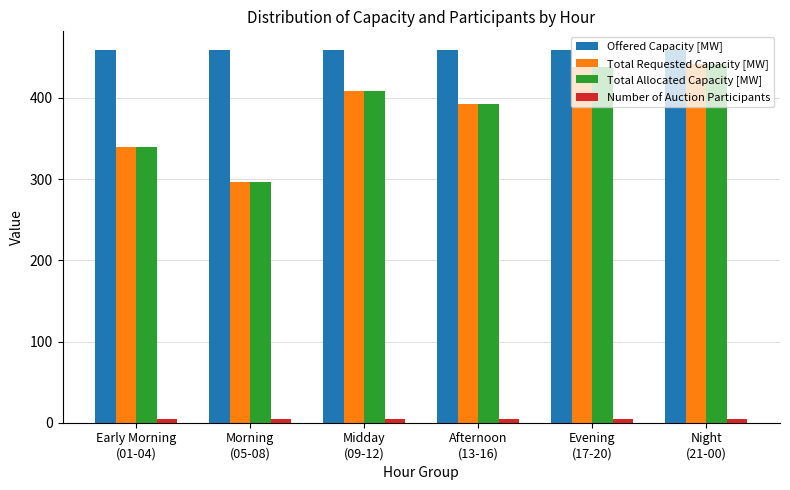

True or false: Total Requested Capacity [MW] has a value of 339.8 at Early Morning
(01-04).

True